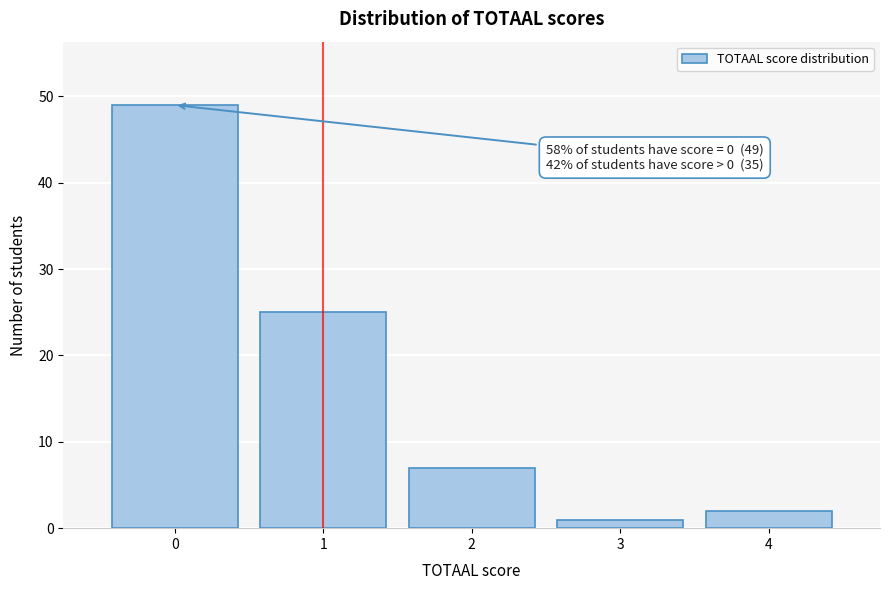

Which range on the x-axis has the tallest bar?

-0.5 to 0.5